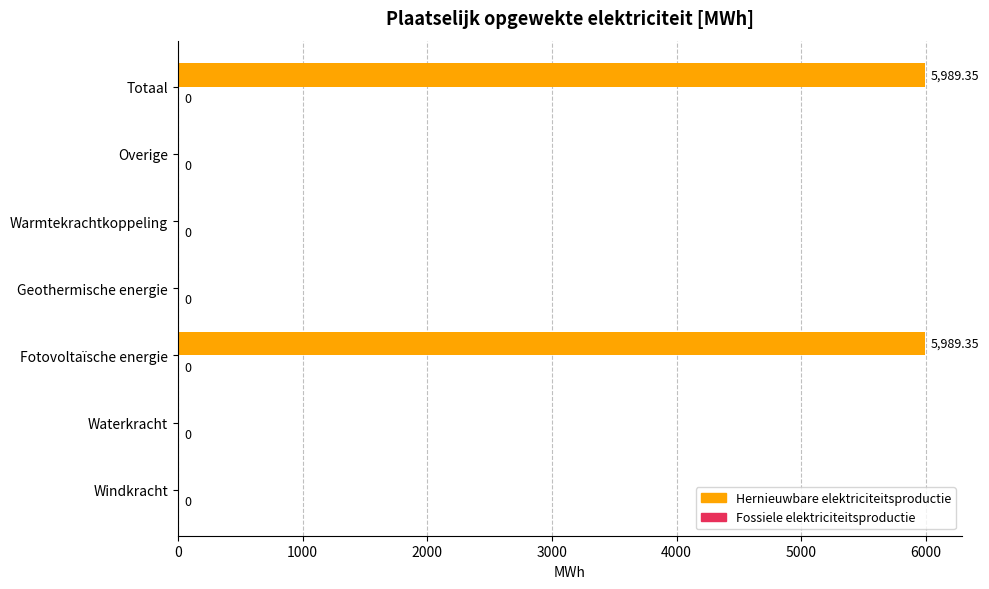

Which has a higher value, Waterkracht or Totaal?

Totaal